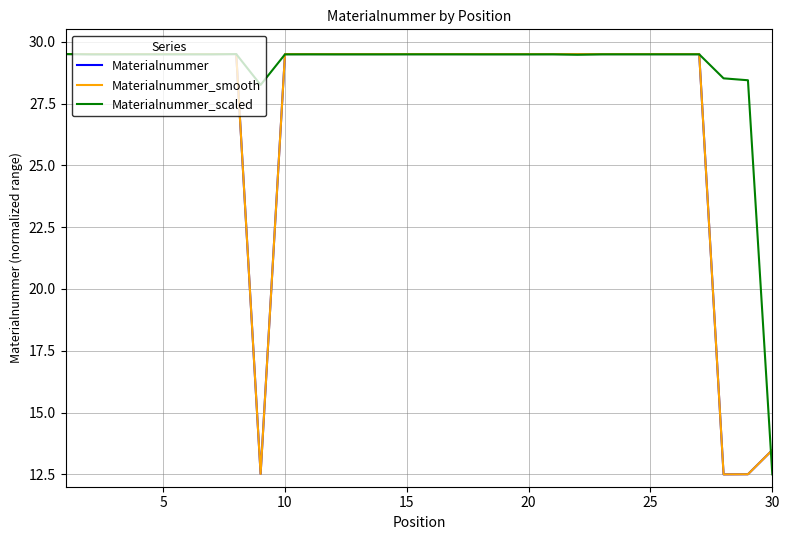

Does the chart display data point markers on the line(s)?

No